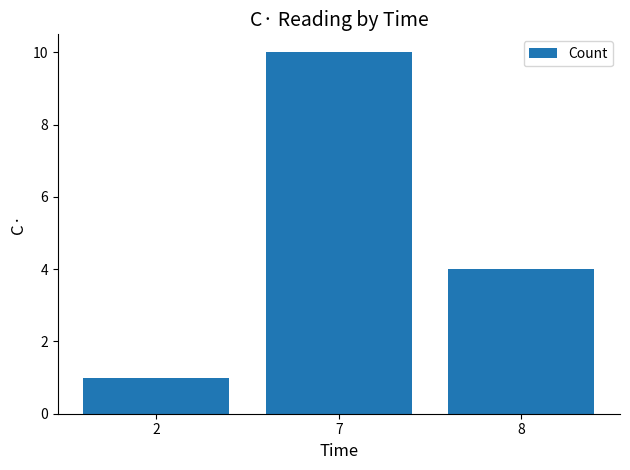

Rank the categories by value from highest to lowest.

7, 8, 2